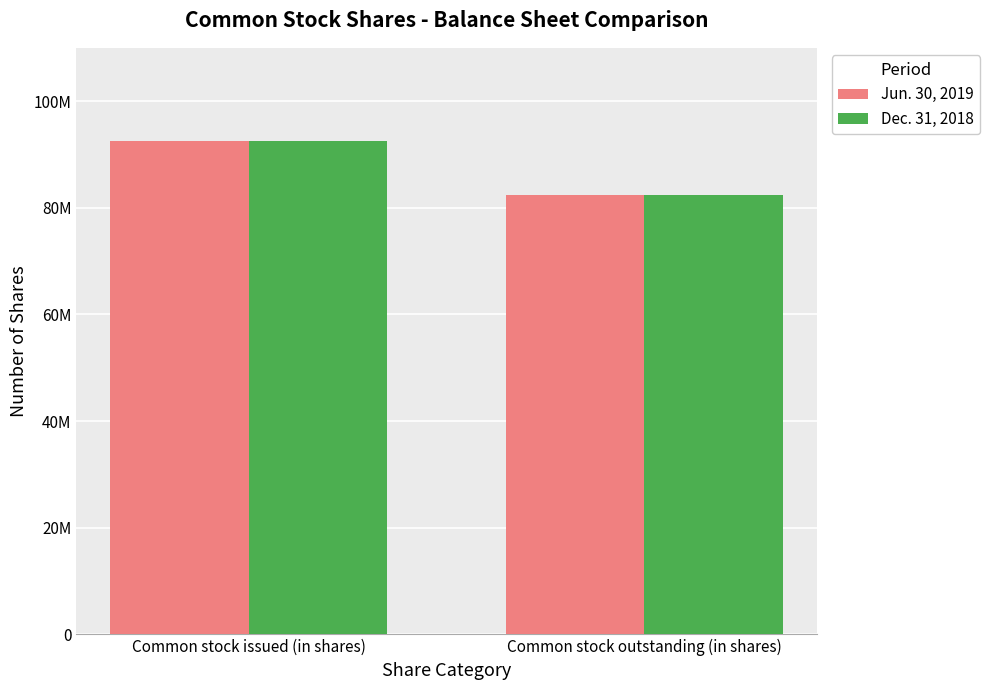

What is the label of the 2nd bar from the left?

Common stock outstanding (in shares)